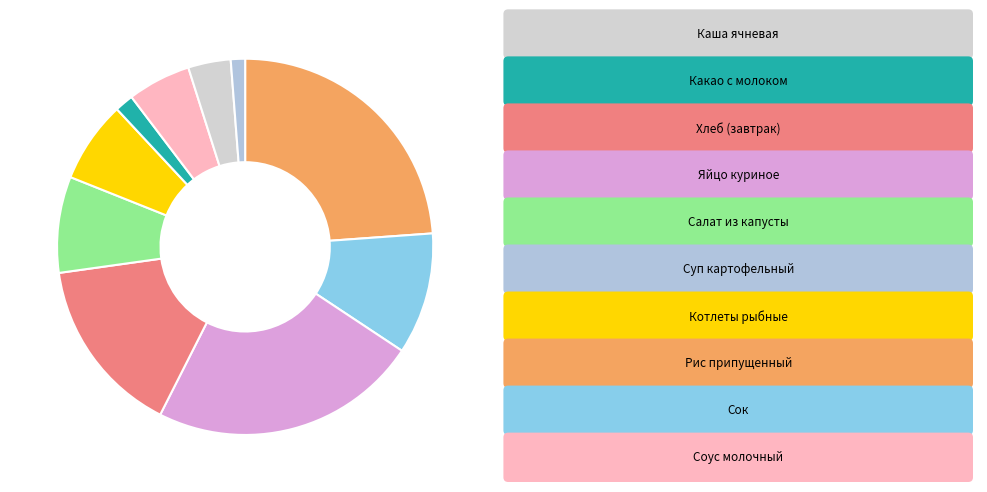

How many segments does this pie chart have?

10